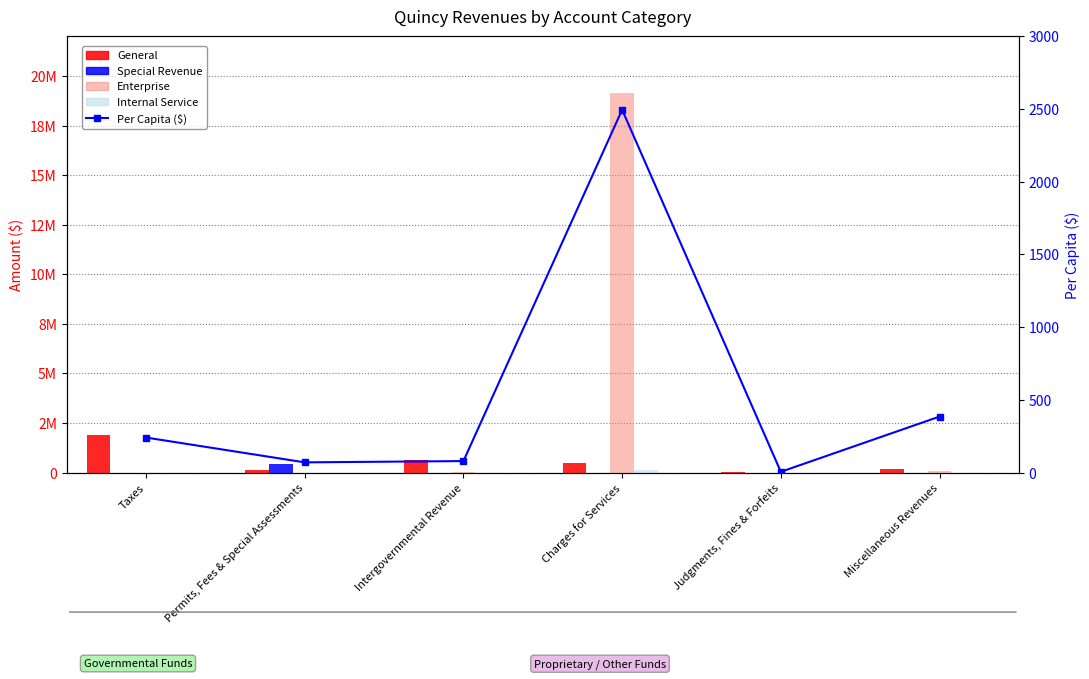

What is the total value across all series at Permits, Fees & Special Assessments?

552611.8